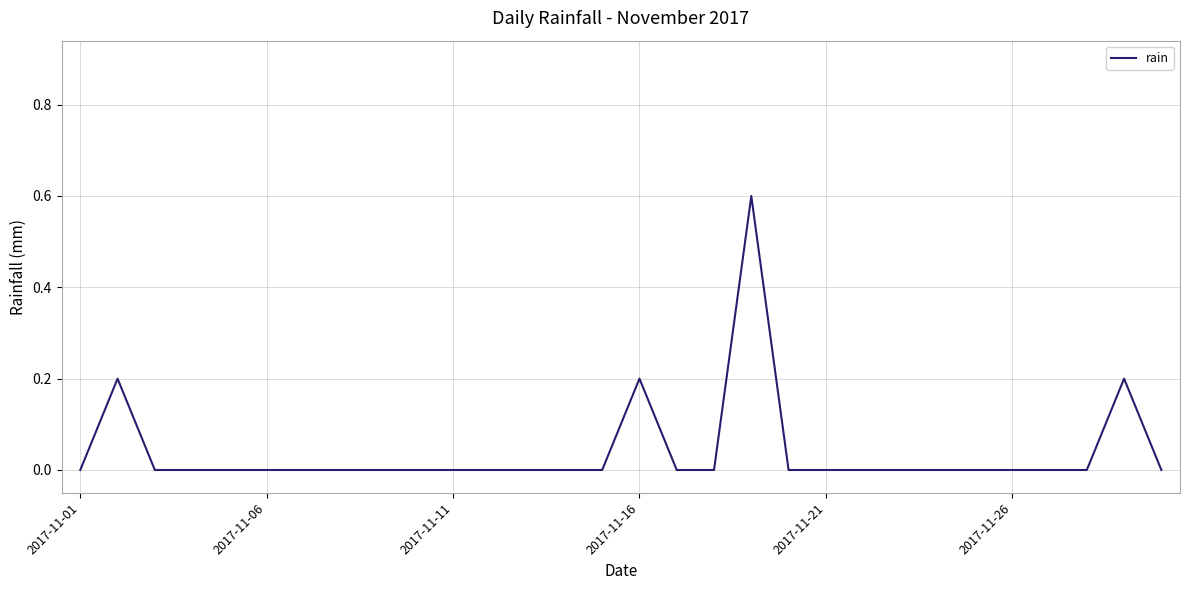

What is the difference between the maximum and minimum values?

0.6